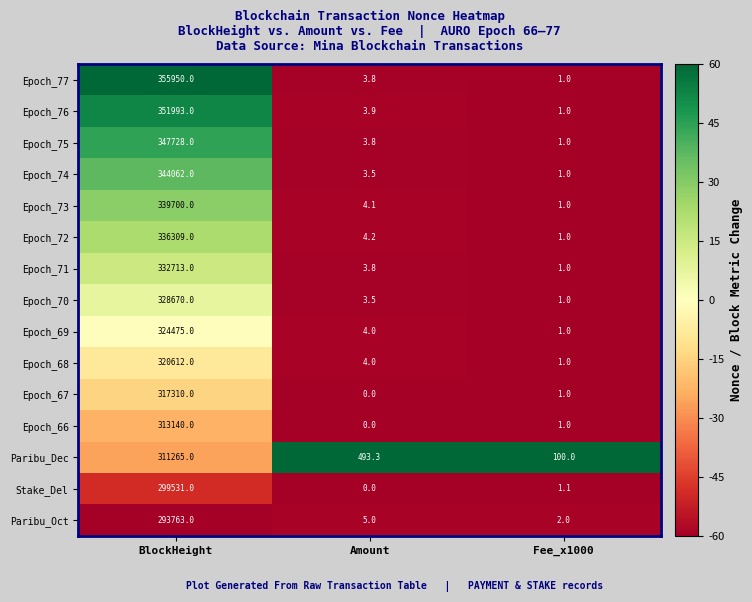

True or false: Epoch_69 has a value of 1.0 at Fee_x1000.

True